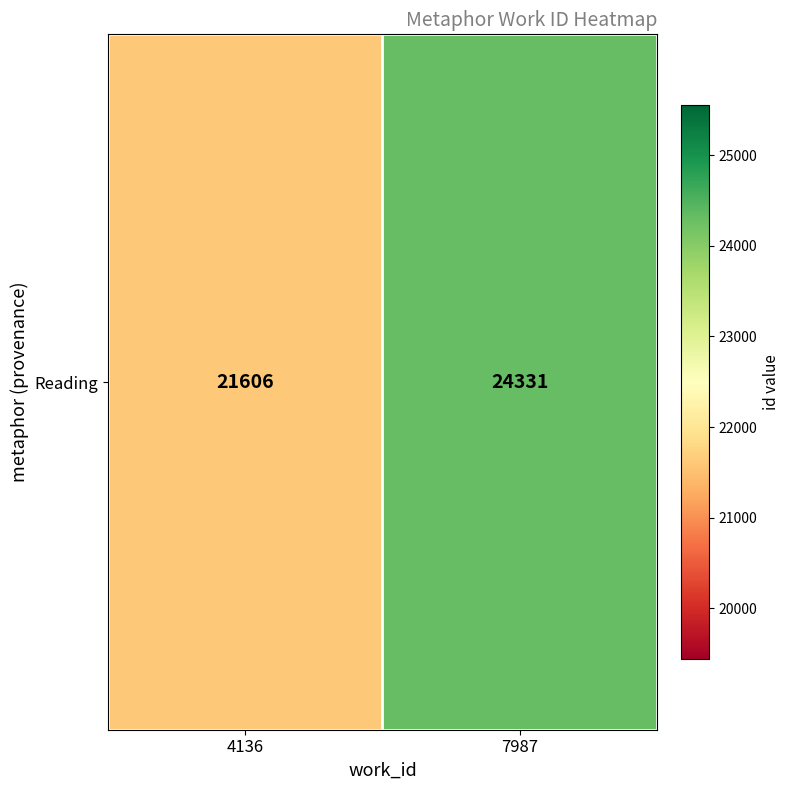

Rank the categories by value from highest to lowest.

7987, 4136